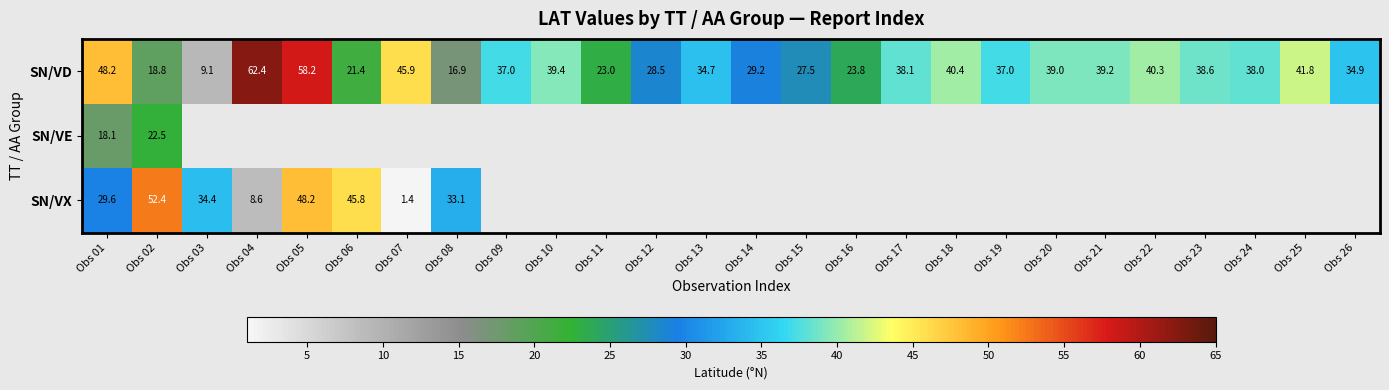

What is the highest value of the SN/VD series?

62.4